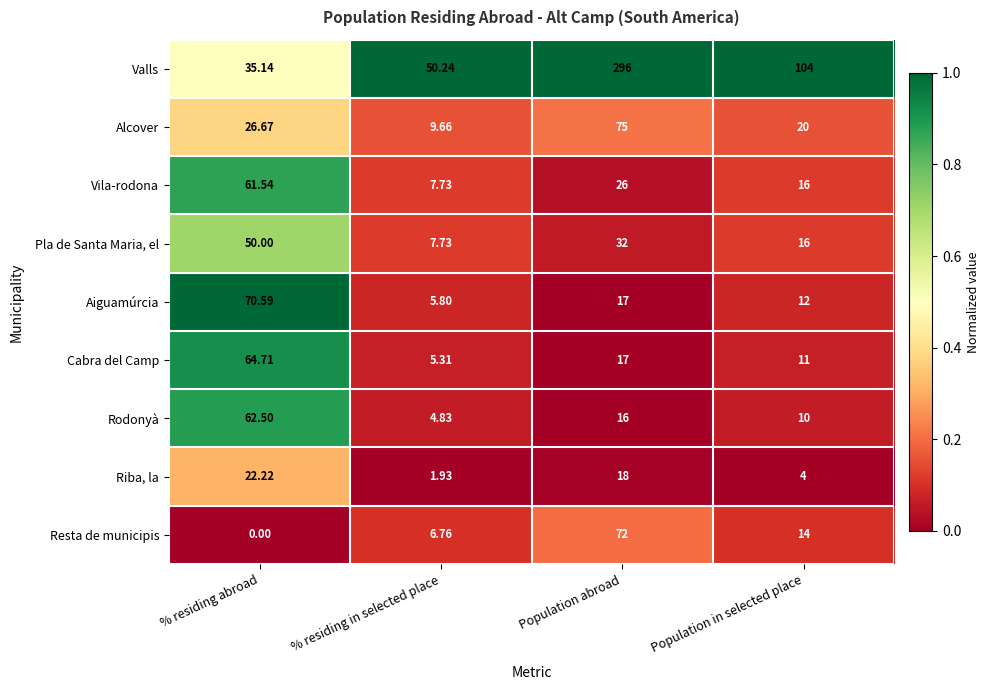

At which category is the sum across all series the highest?

Population abroad